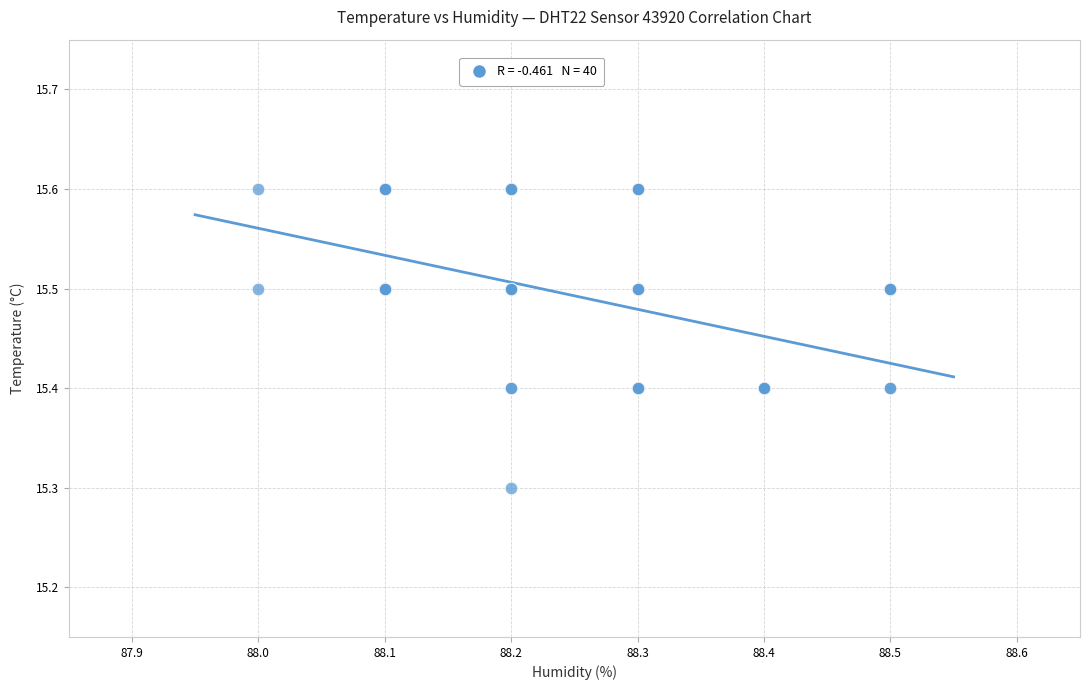

What Y value in the scatter plot is closest to 15?

15.3